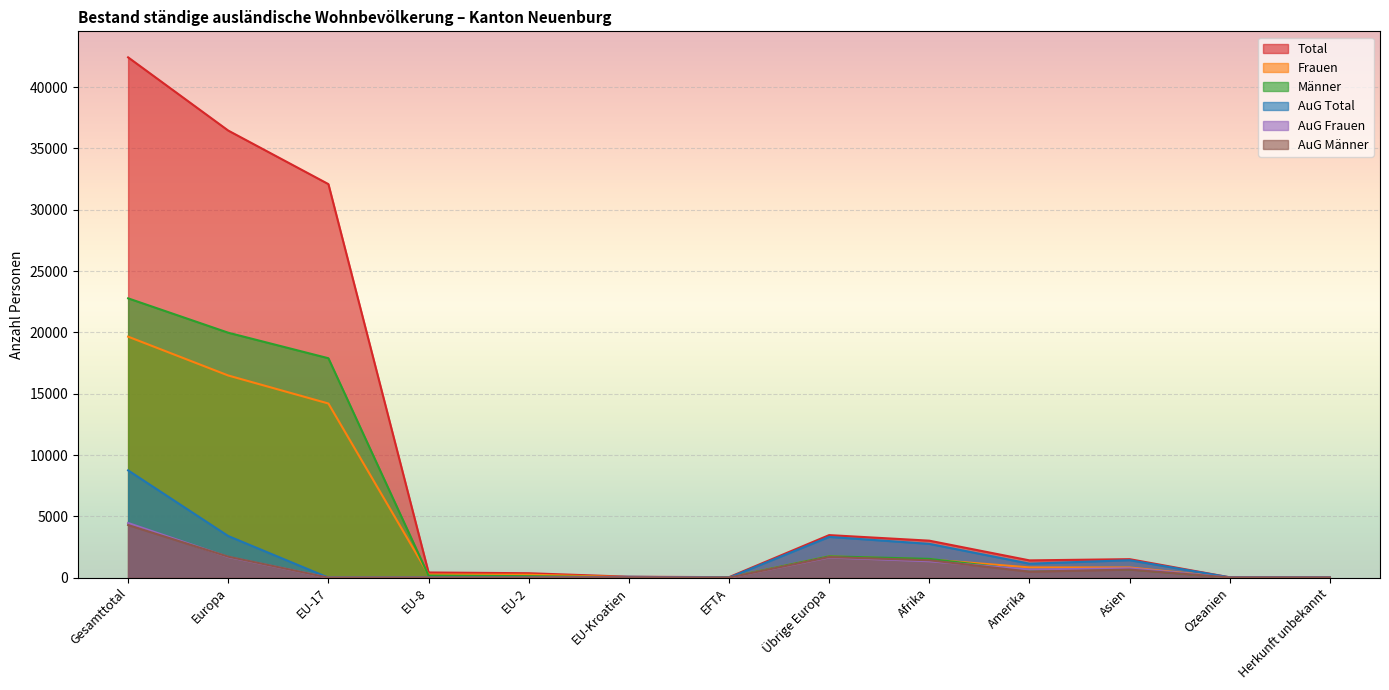

Which category has the lowest value across all series?

EU-17